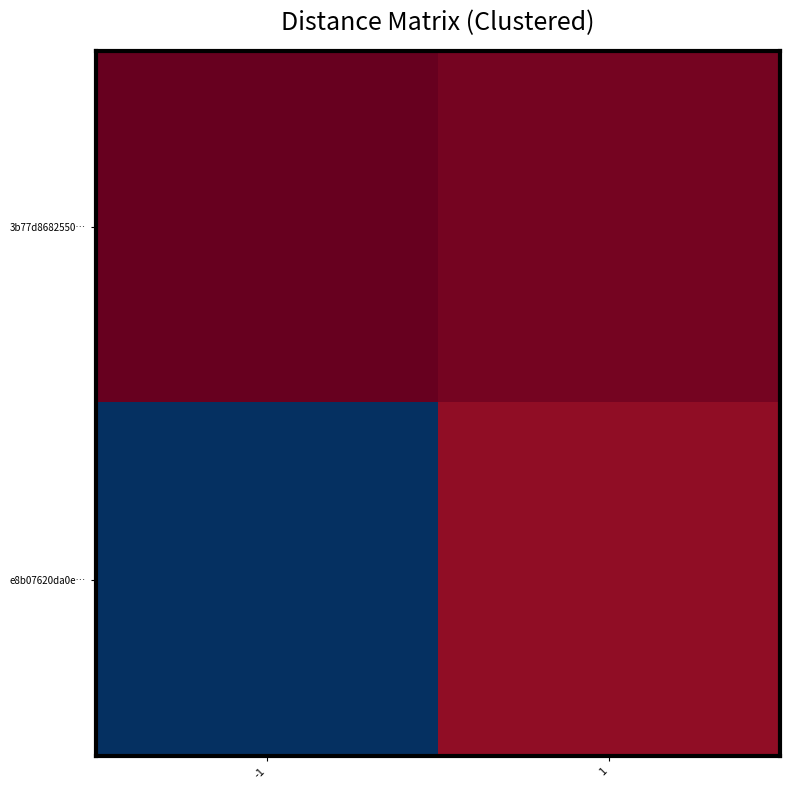

Rank the series by their maximum value, from lowest to highest.

3b77d8682550…, e8b07620da0e…